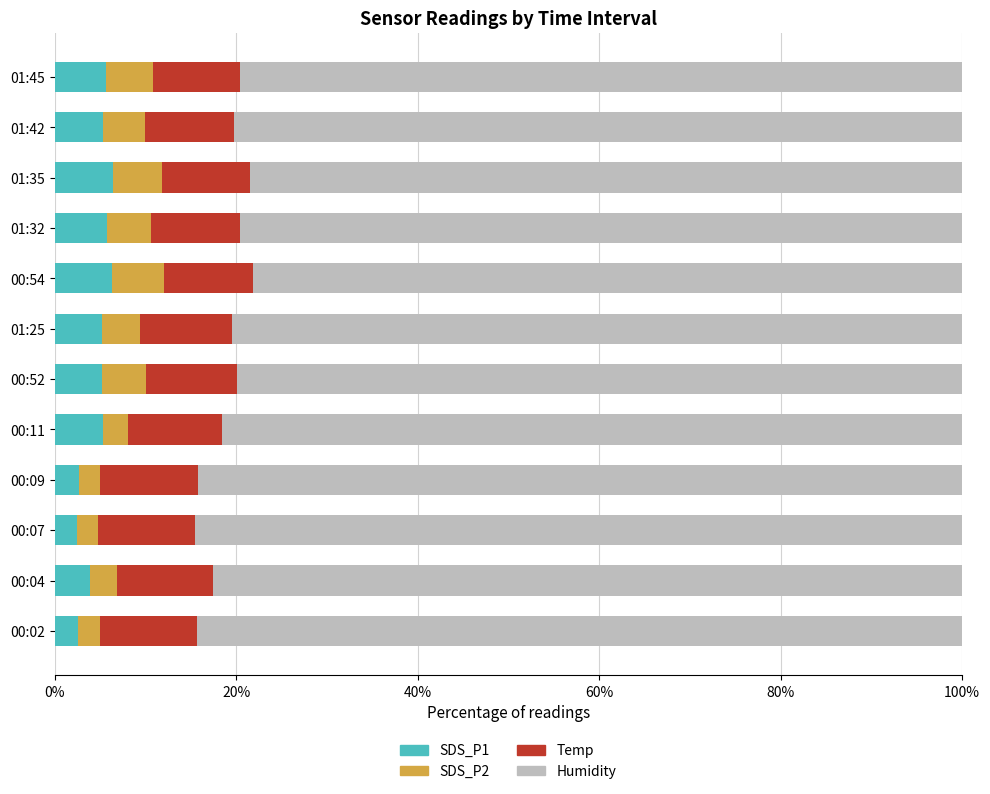

What is the average value of the SDS_P1 series?

4.8